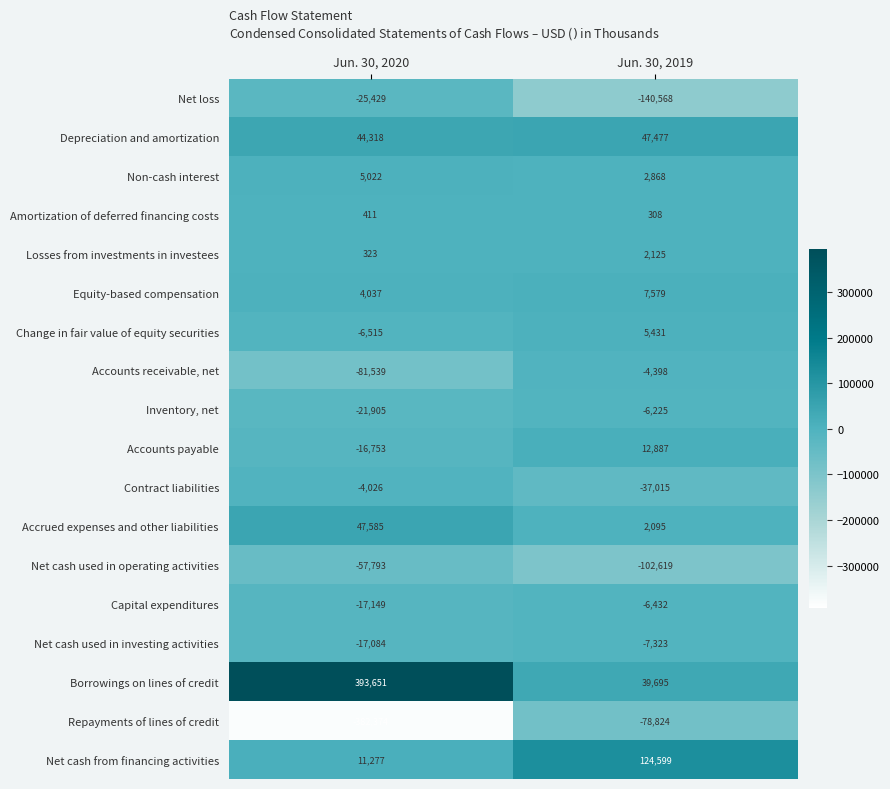

The value of Capital expenditures at Jun. 30, 2020 is -10795. True or false?

False